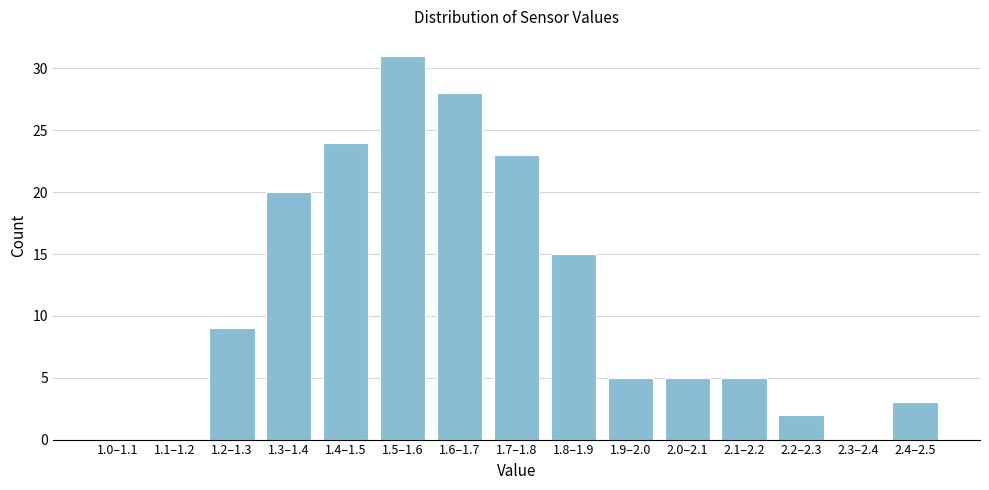

Reading right to left, transcribe all the data shown in this chart.

2.4–2.5=3	2.3–2.4=0	2.2–2.3=2	2.1–2.2=5	2.0–2.1=5	1.9–2.0=5	1.8–1.9=15	1.7–1.8=23	1.6–1.7=28	1.5–1.6=31	1.4–1.5=24	1.3–1.4=20	1.2–1.3=9	1.1–1.2=0	1.0–1.1=0